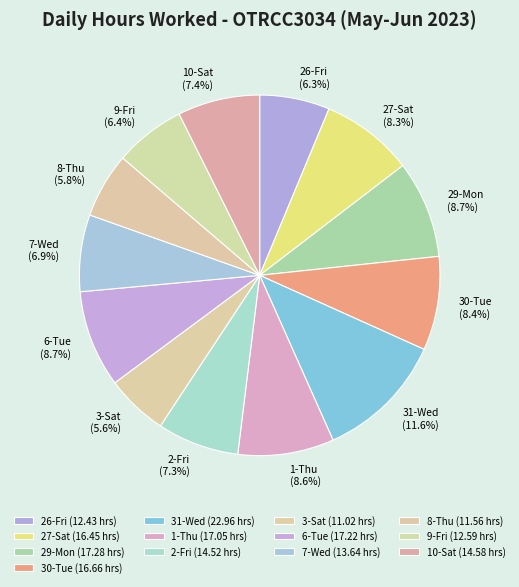

Combined, do 6-Tue and 27-Sat account for over 50%?

No